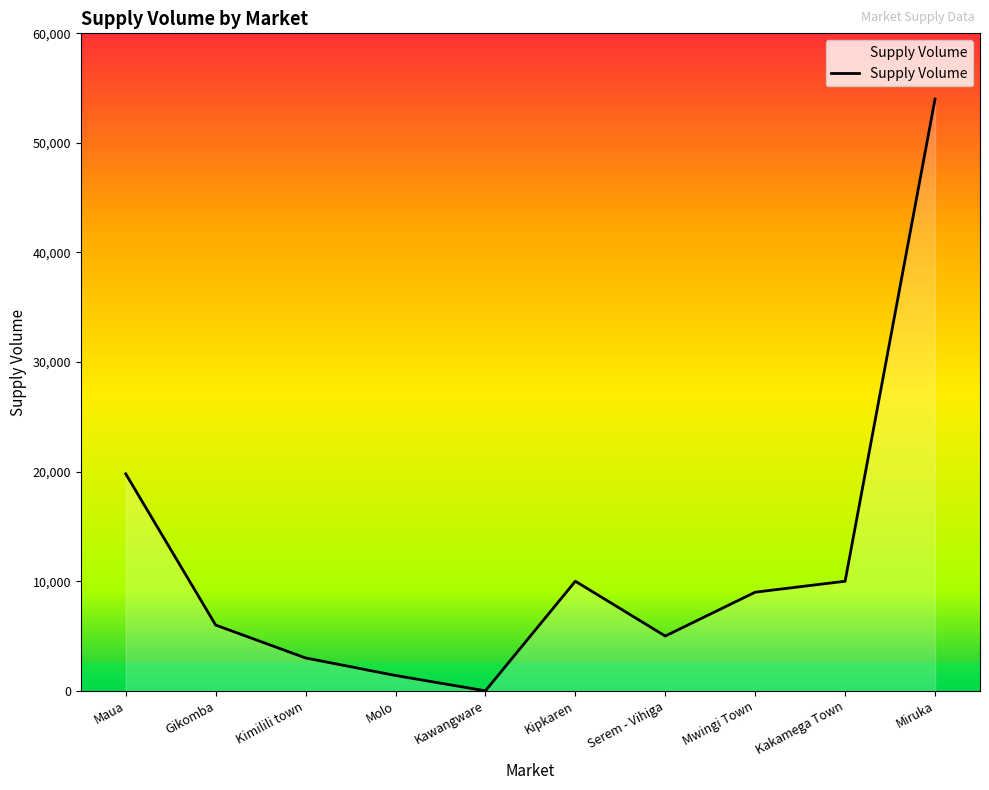

What is the difference between the values at Maua and Kipkaren?

9800